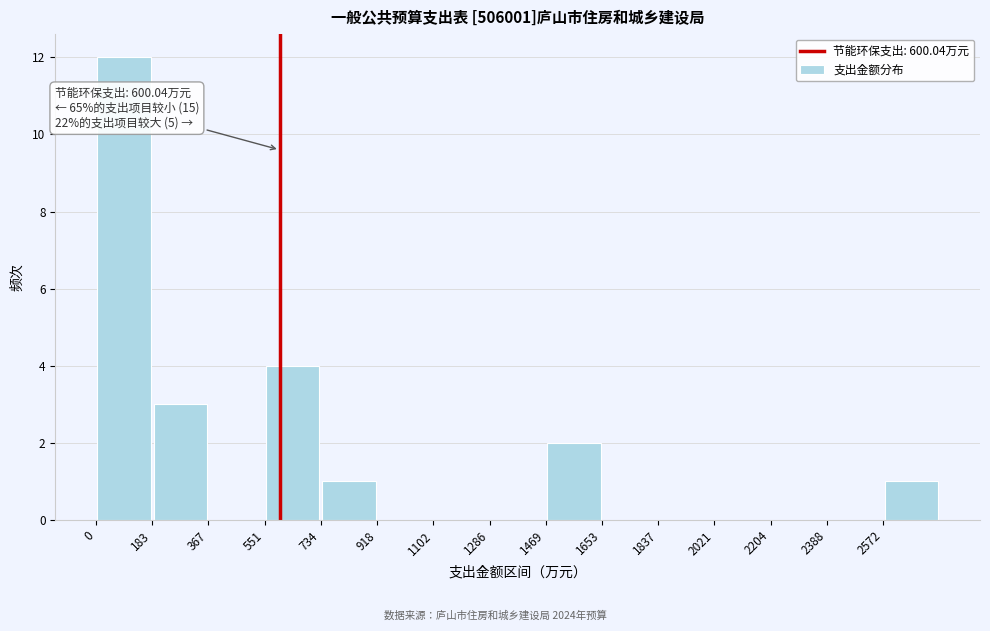

Which range on the x-axis has the tallest bar?

0 to 180